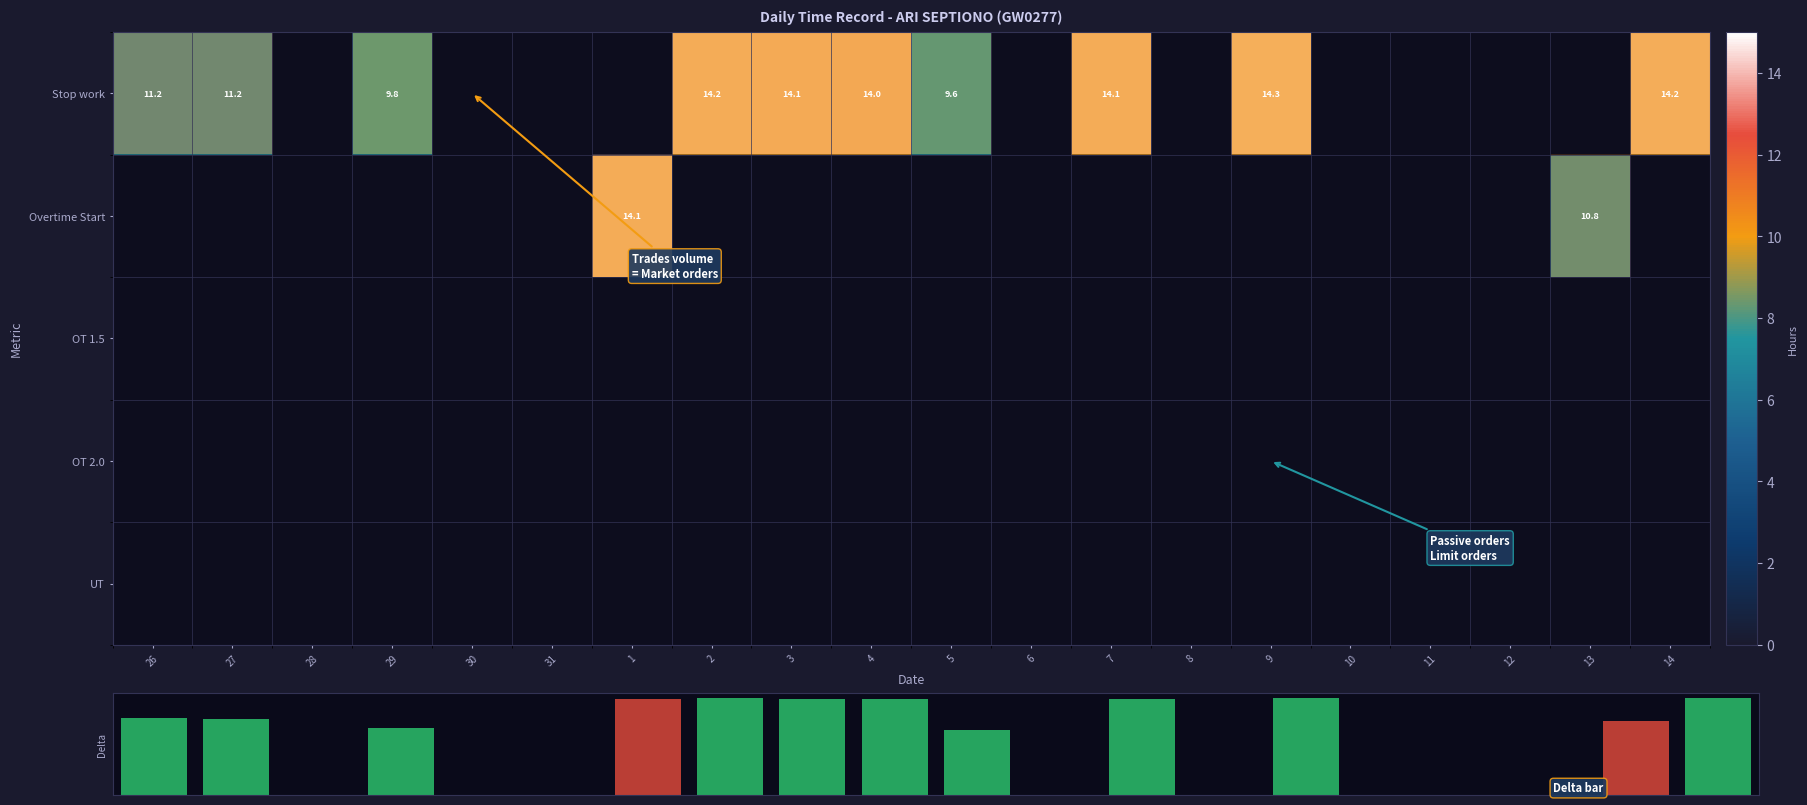

What is the difference between the highest and lowest values at 14?

14.2